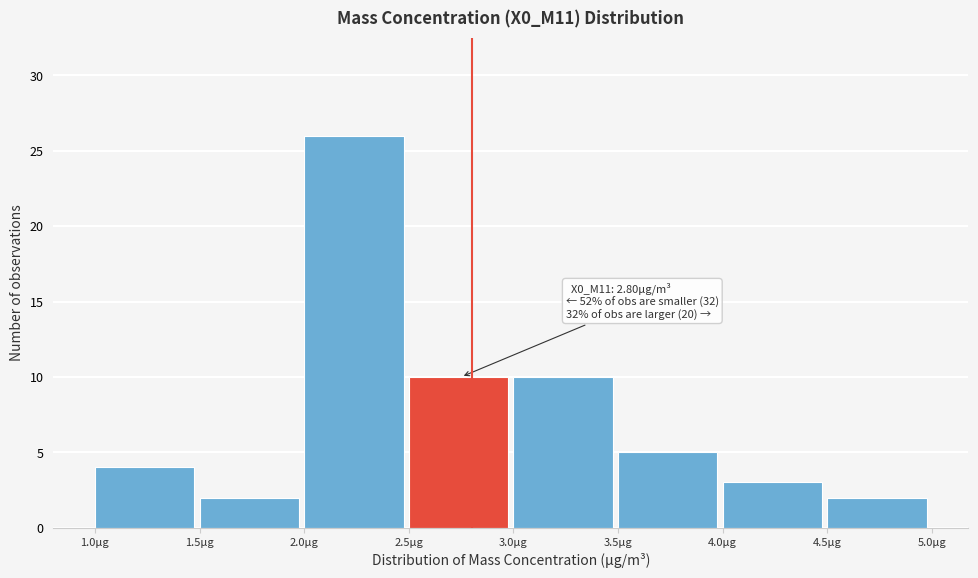

Which range on the x-axis has the tallest bar?

2.0 to 2.5